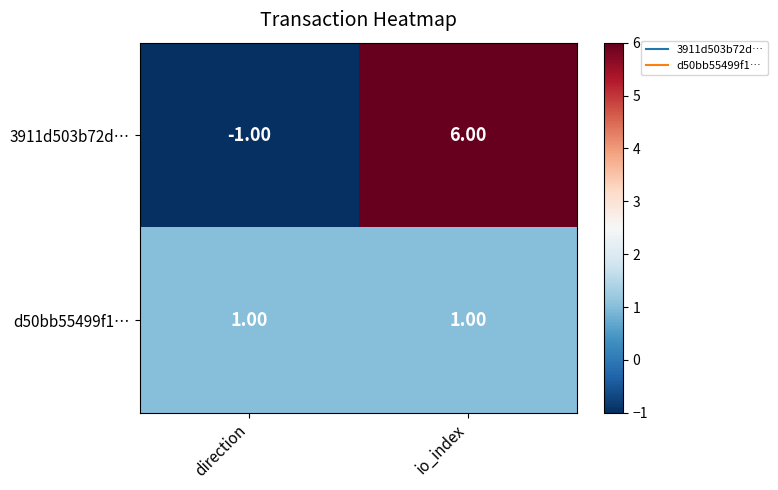

Which label corresponds to the largest value in the chart?

io_index